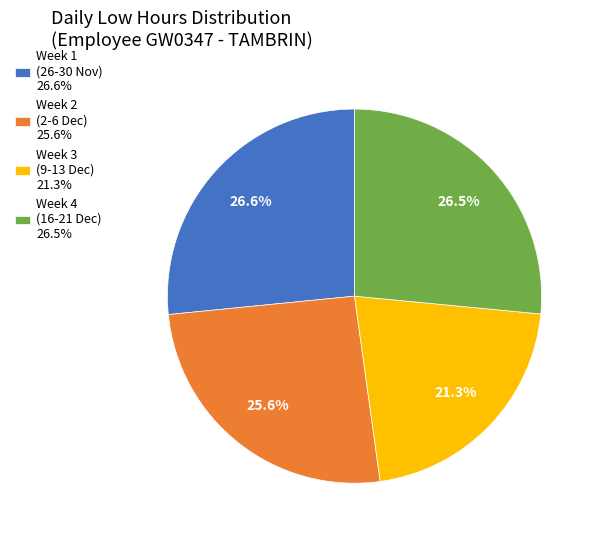

How many slices are in this pie chart?

4